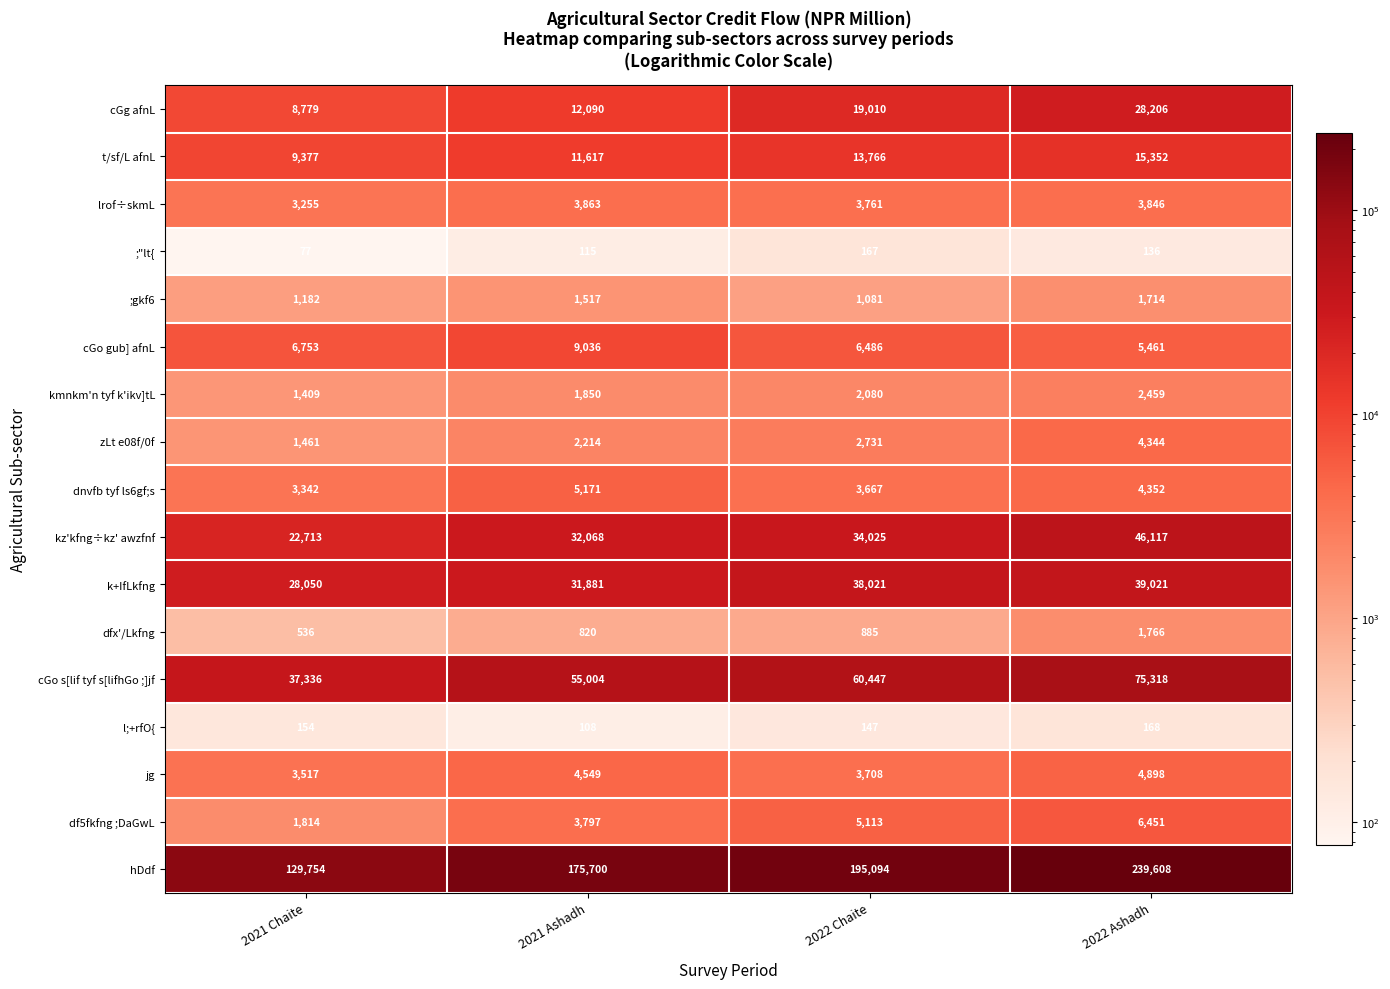

How many series are shown in this chart?

17